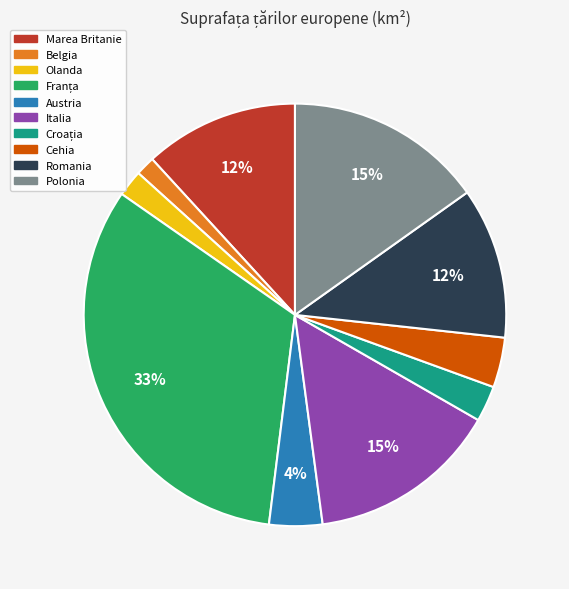

True or false: Olanda accounts for 2% of the total.

True